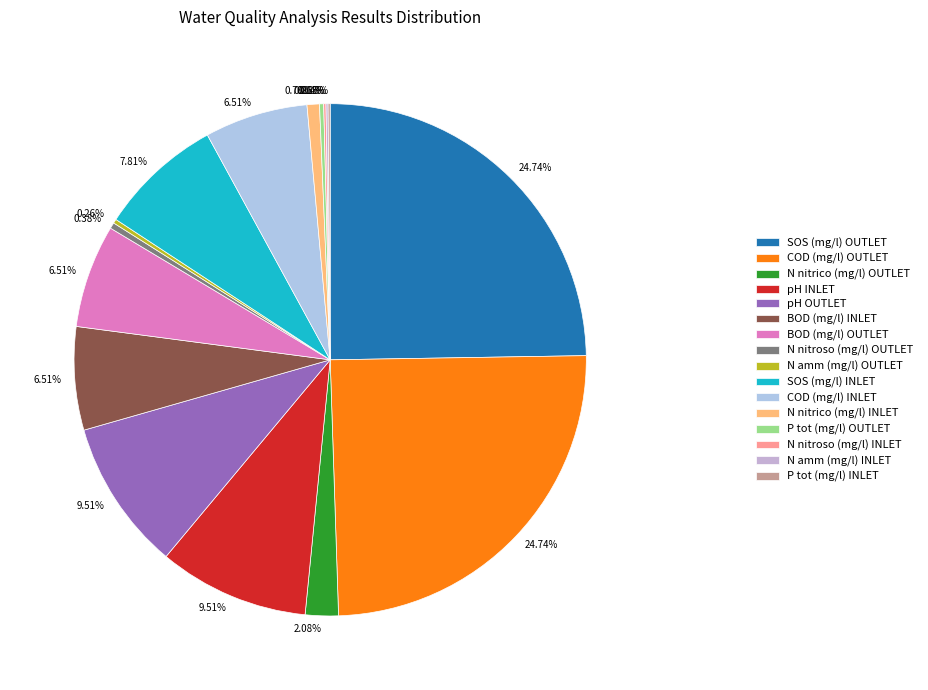

What is the largest slice in the pie chart?

SOS (mg/l) OUTLET